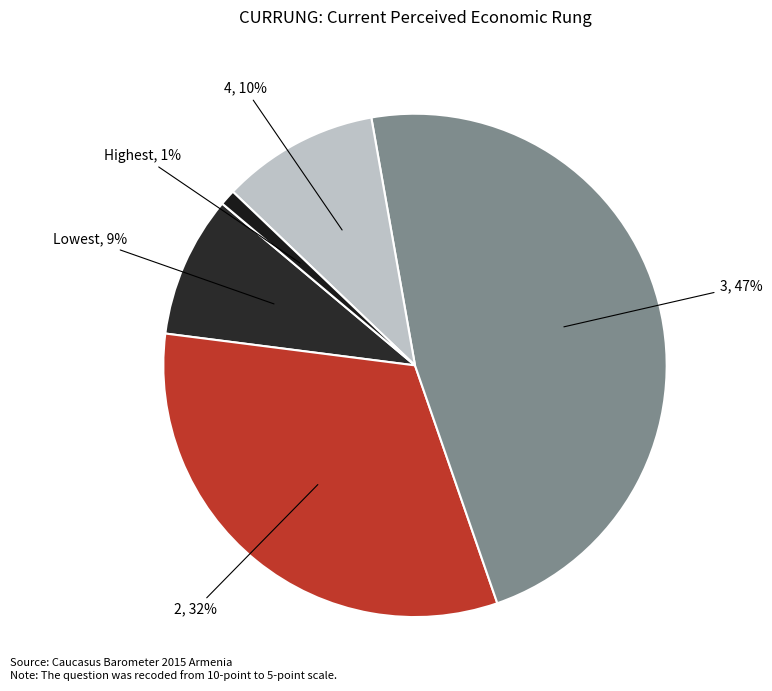

True or false: Highest accounts for 11% of the total.

False